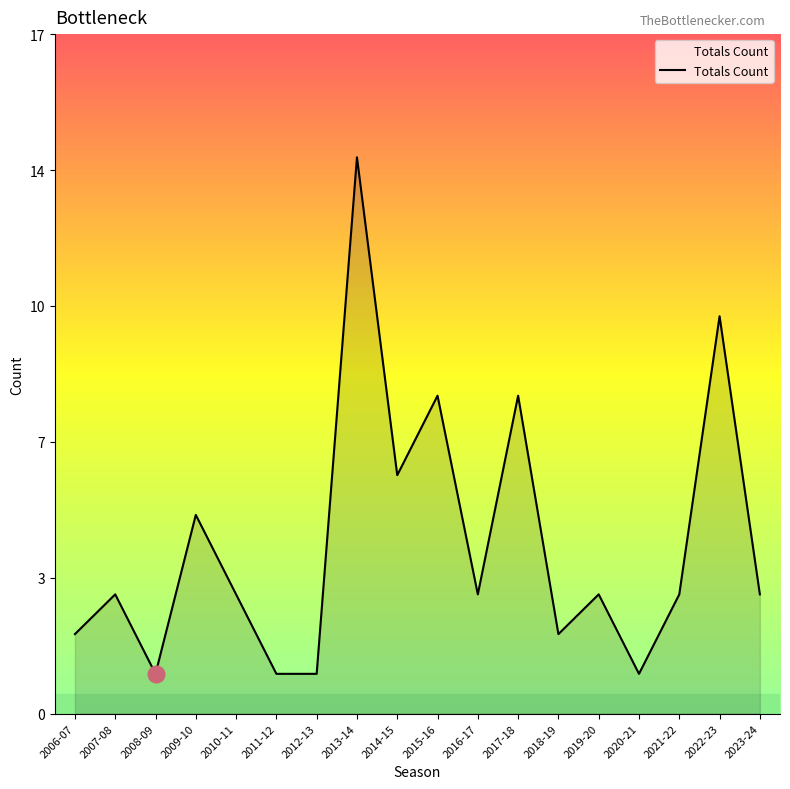

What is the ratio of the value at 2021-22 to the value at 2010-11?

1.0